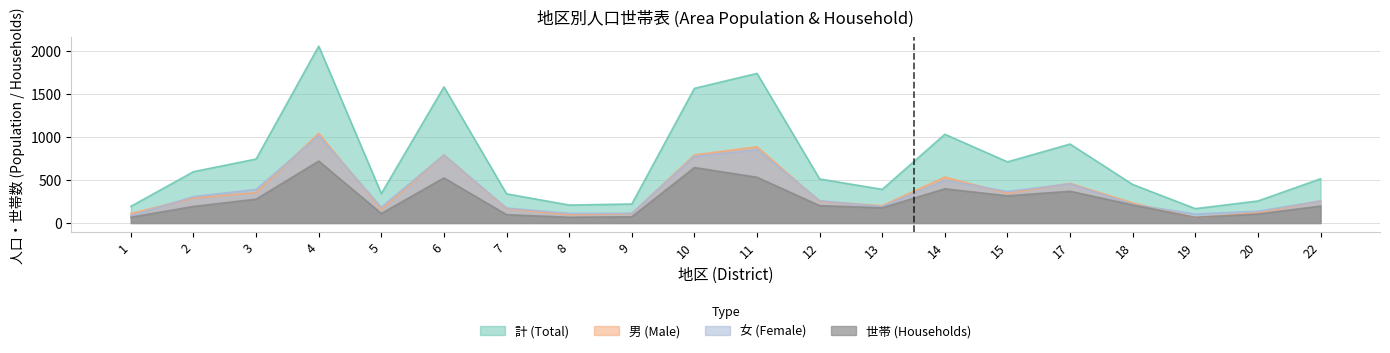

At how many categories does at least one series exceed 478?

11